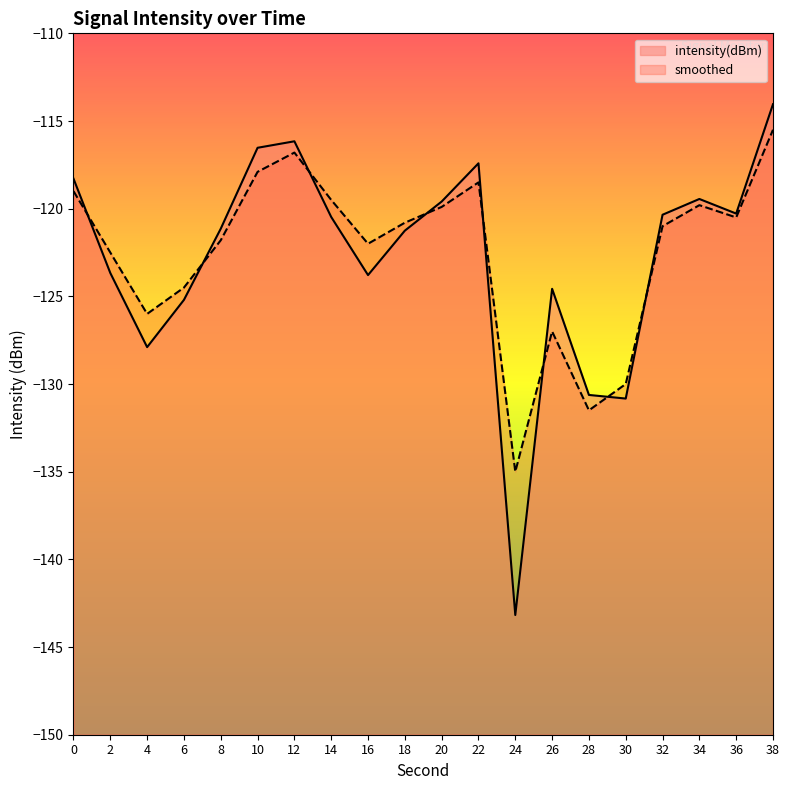

What is the approximate value of smoothed at 10?

-117.9